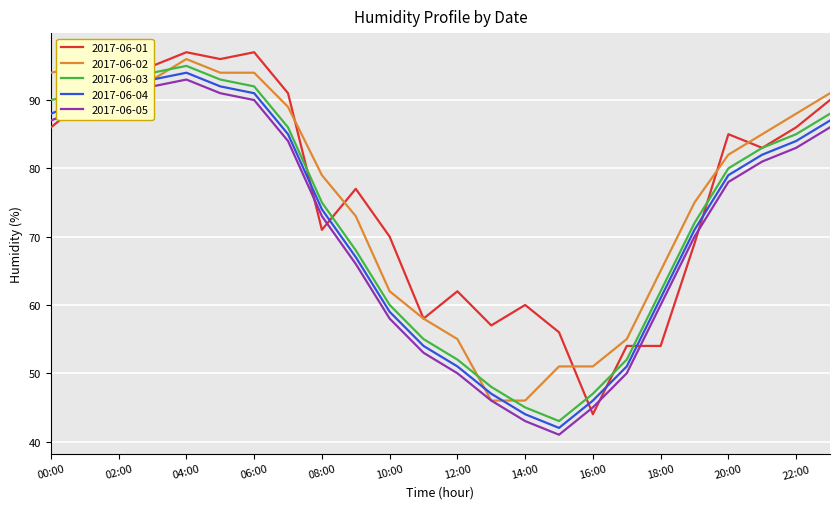

True or false: 2017-06-01 and 2017-06-05 cross at least once.

True